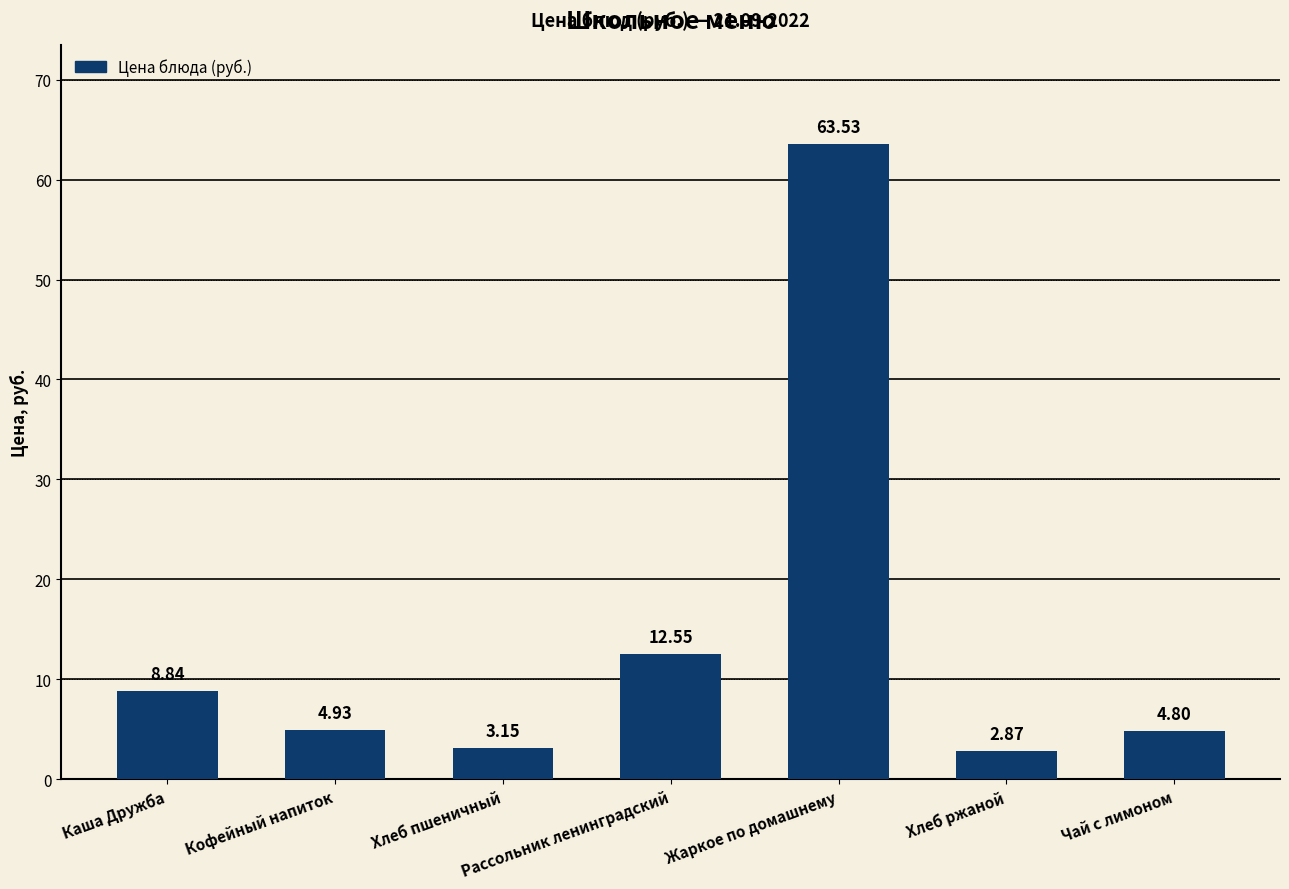

At which label is the value closest to 33?

Рассольник ленинградский